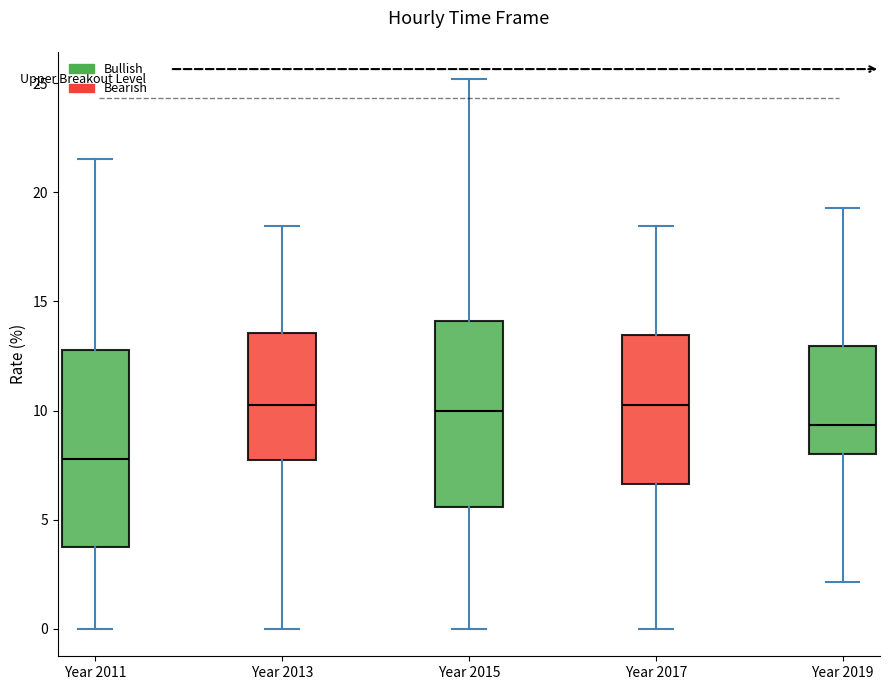

Where is the upper edge of the box for Year 2017 on the y-axis? The values are not printed on the chart, so give them approximately, as read against the axis.

13.5